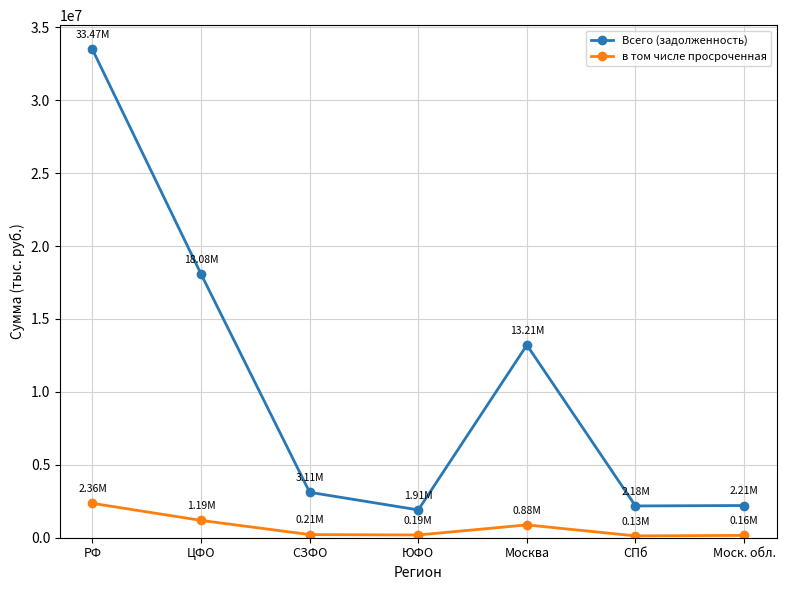

True or false: в том числе просроченная has more than 1 points higher than both neighbors.

False